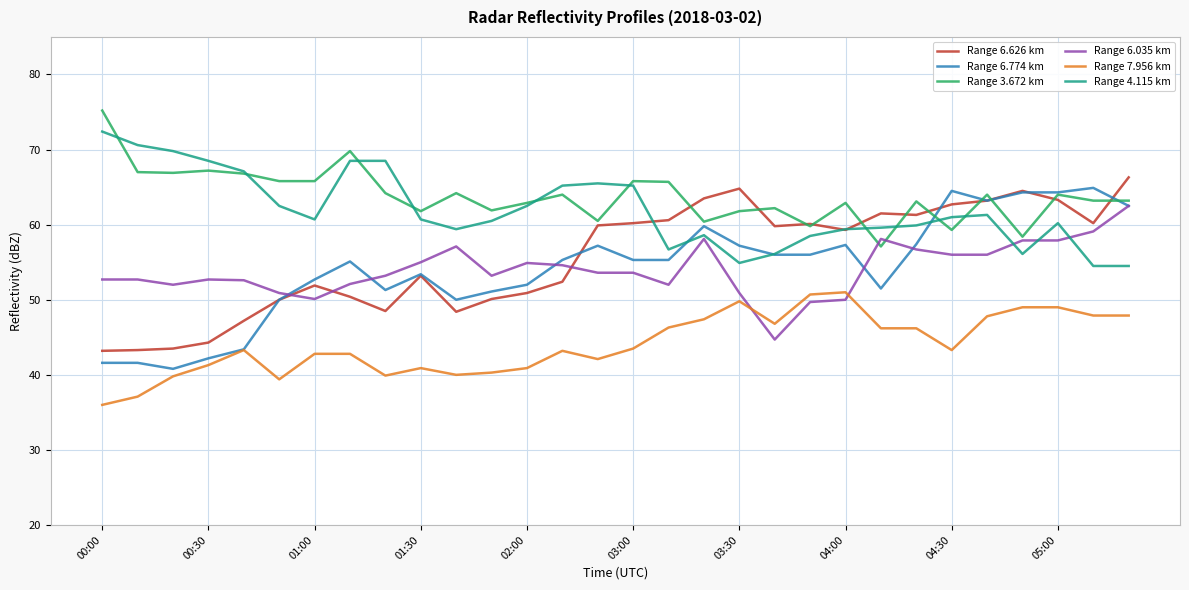

How many lines are shown in the chart?

6